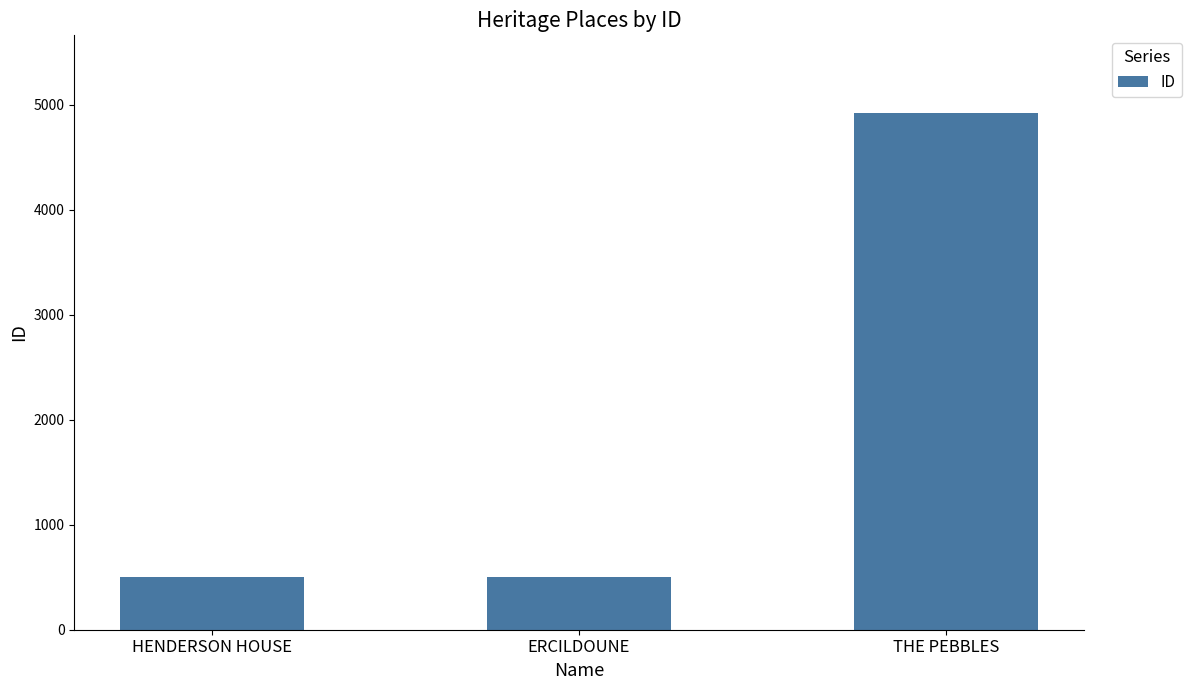

How many values are below 505?

1